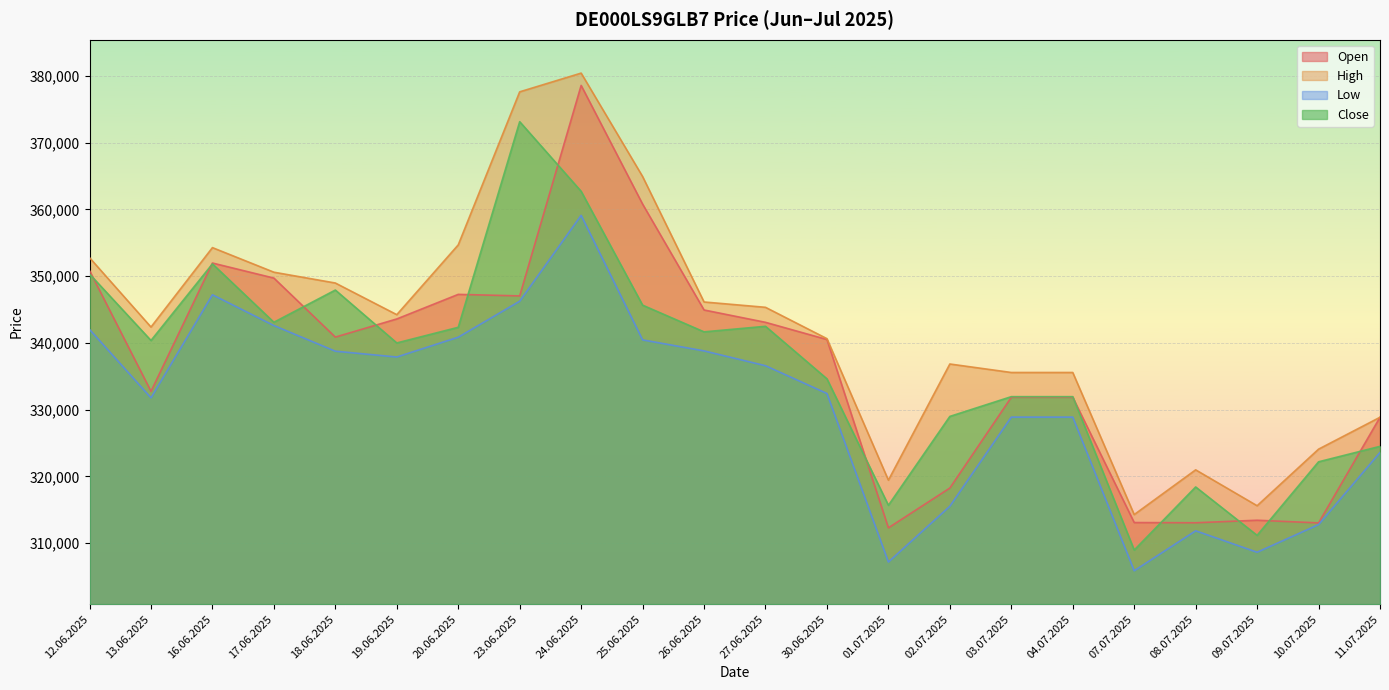

How many lines are shown in the chart?

4